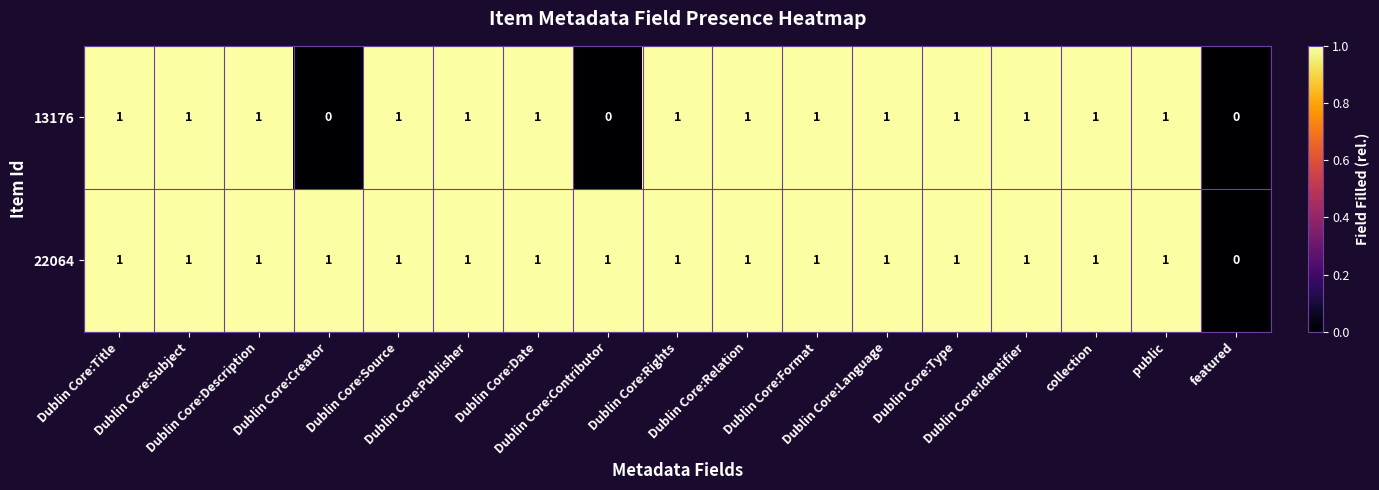

What is the sum of all 22064 values?

16